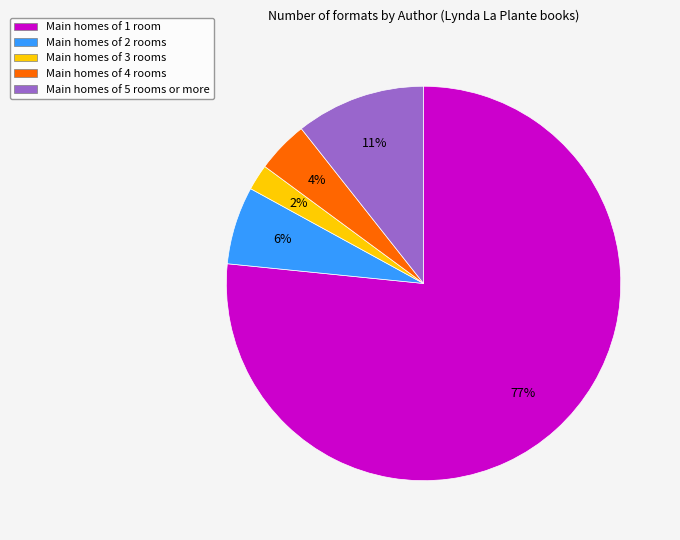

To the nearest percent, what is the average slice percentage?

20%